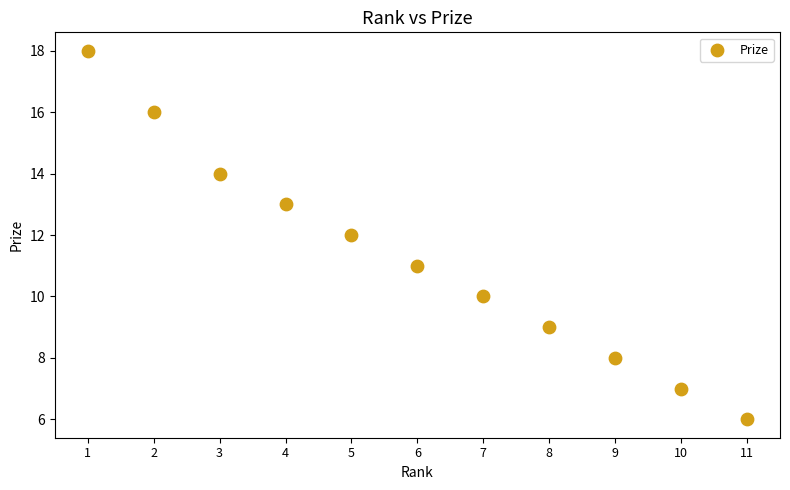

What is the range of Y values (max minus min)?

12